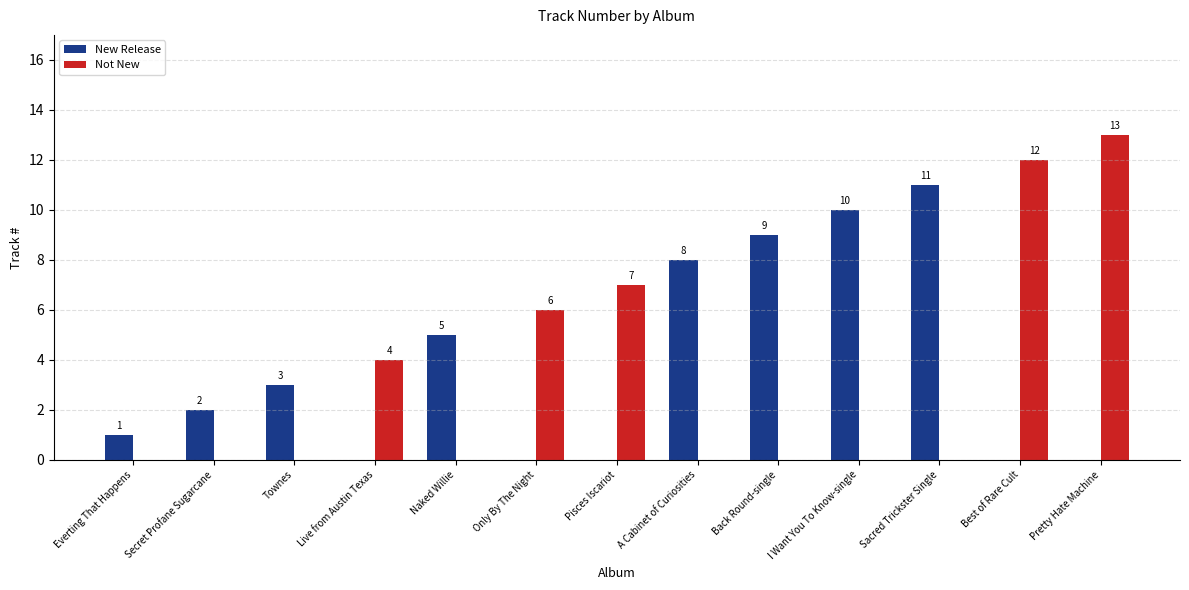

Reading right to left, transcribe all the data shown in this chart.

New Release: 0	0	11	10	9	8	0	0	5	0	3	2	1
Not New: 13	12	0	0	0	0	7	6	0	4	0	0	0